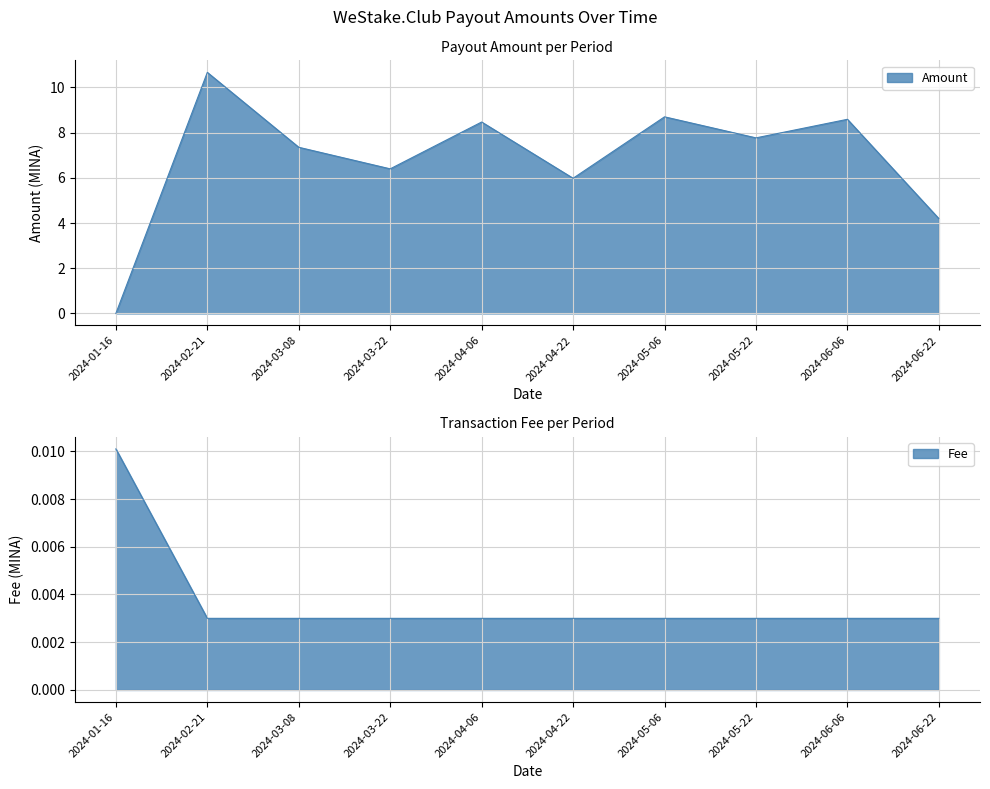

At which label is Amount closest to 5?

2024-06-22